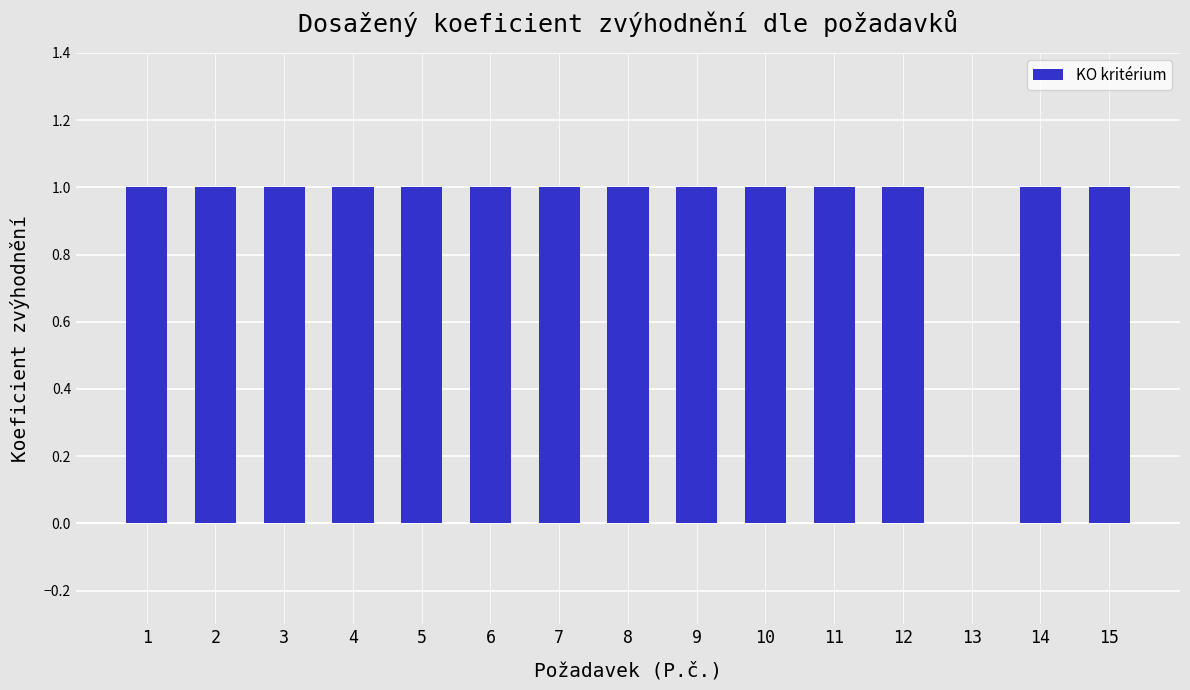

Is it true that the value at 13 is 0?

True